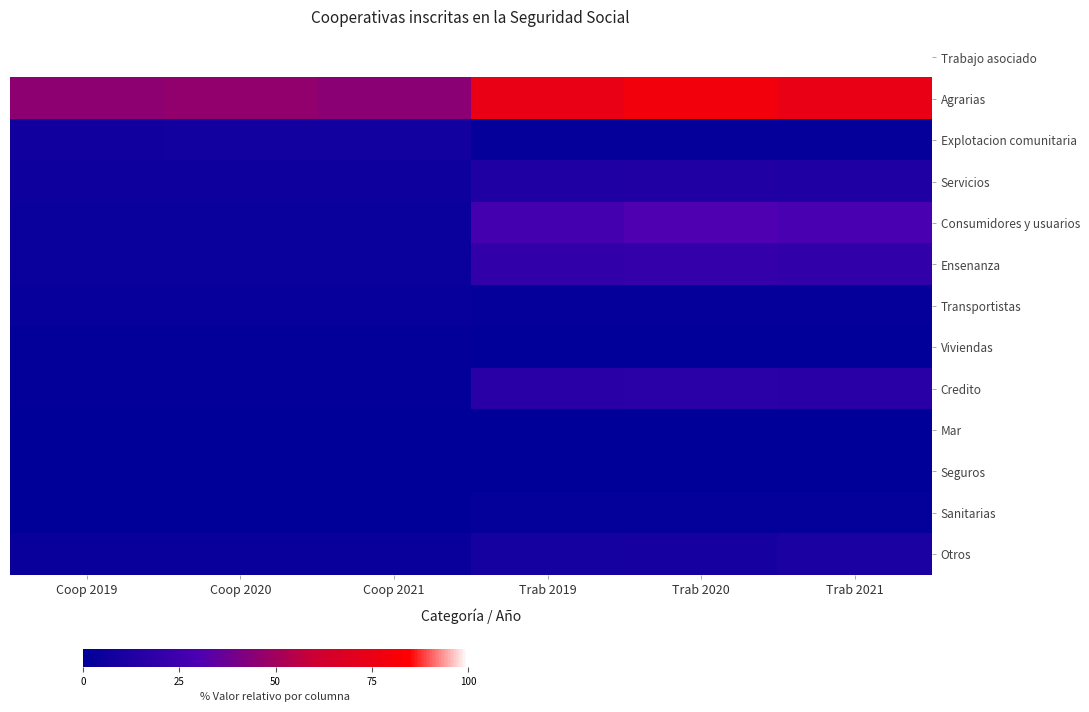

How many distinct data groups are displayed?

13